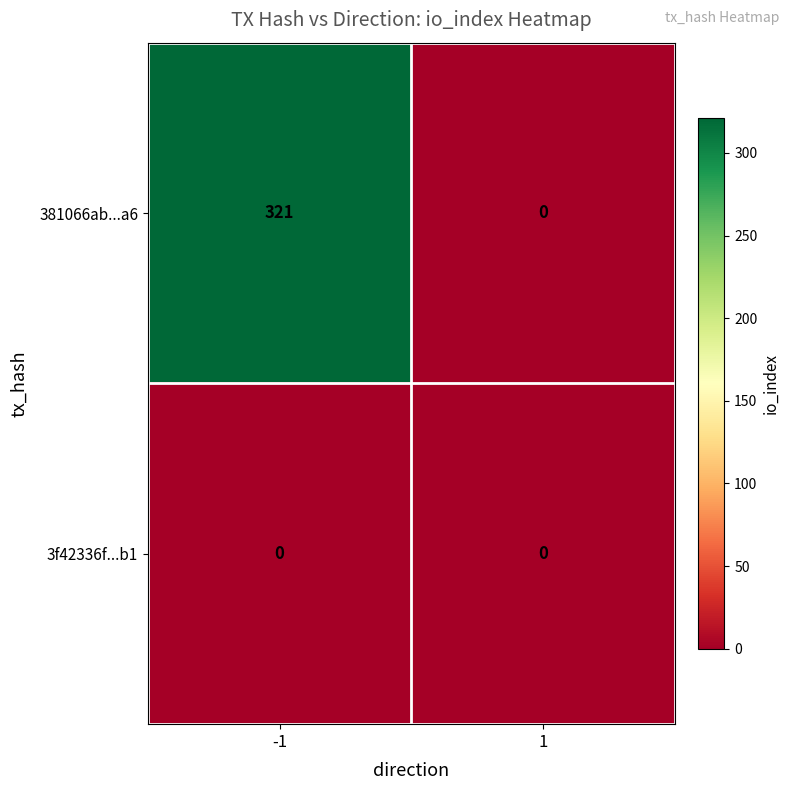

What is the approximate value of 381066ab...a6 at -1, to the nearest 50?

300